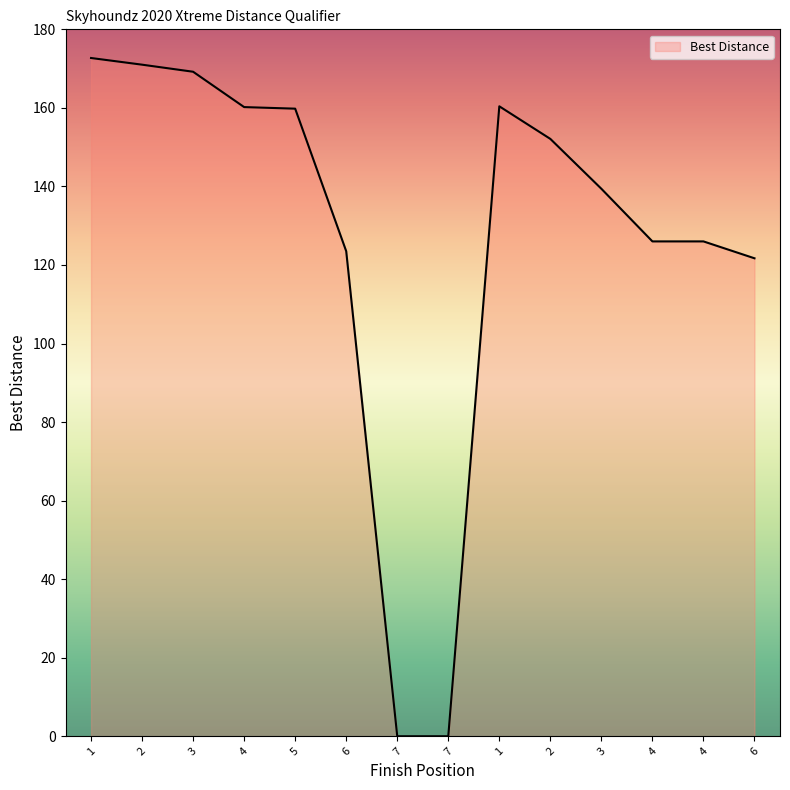

True or false: the data shows 0.0 at 7.

True